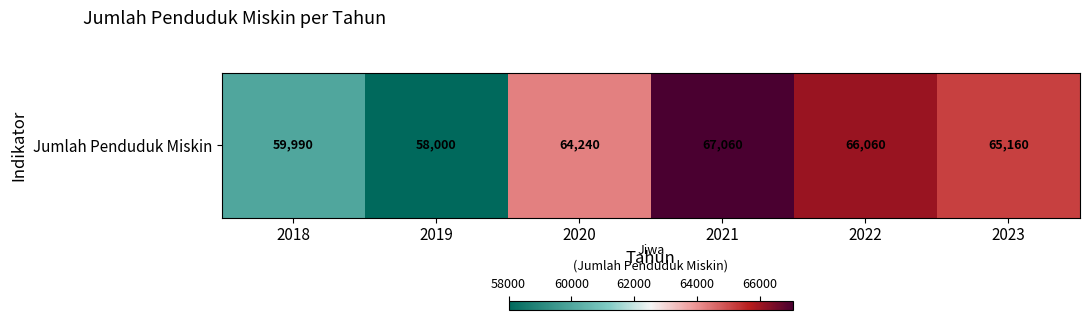

What is the difference between the maximum and second lowest values?

7070